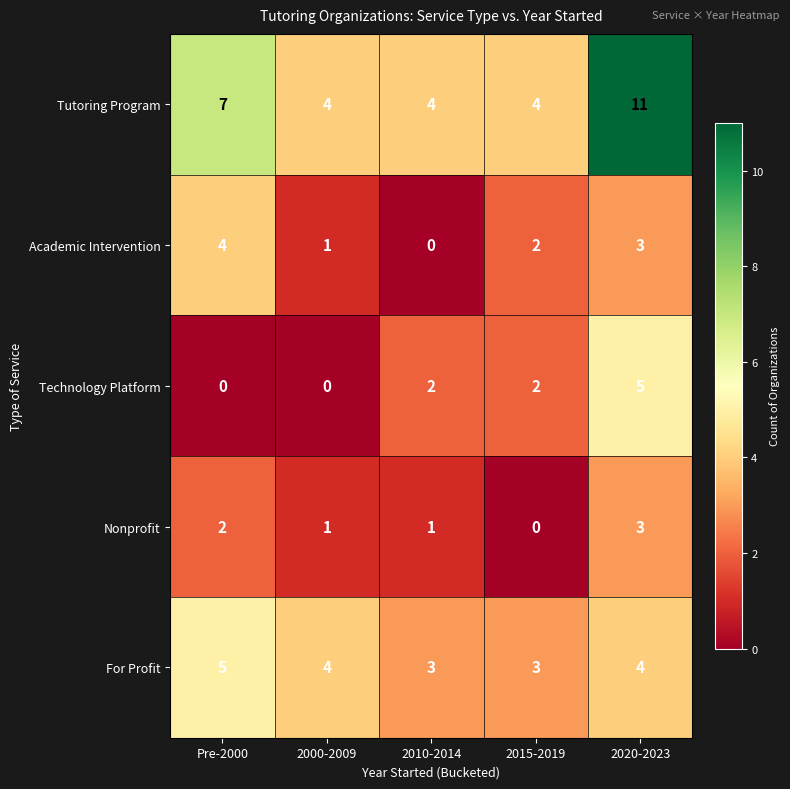

What is the difference between the maximum and second lowest values in the Technology Platform series?

5